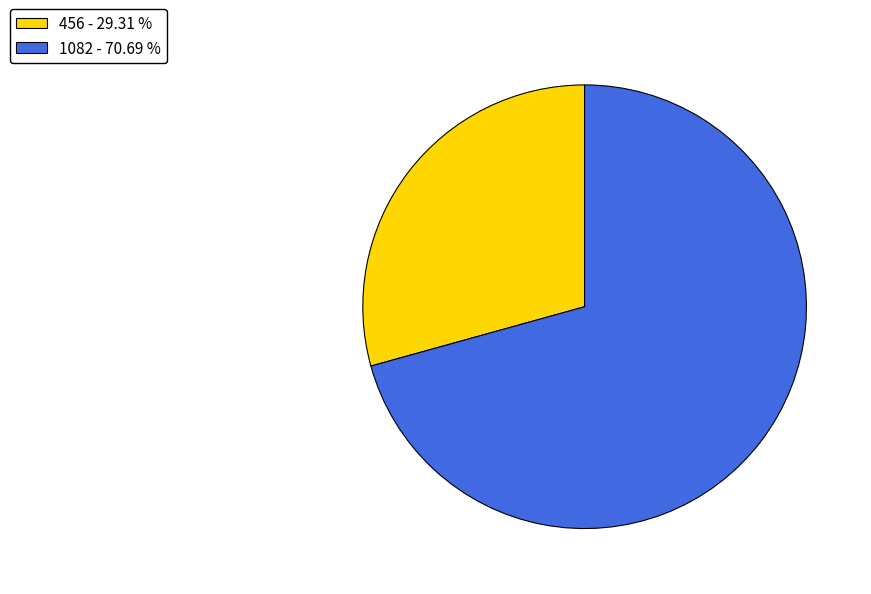

How many segments does this pie chart have?

2